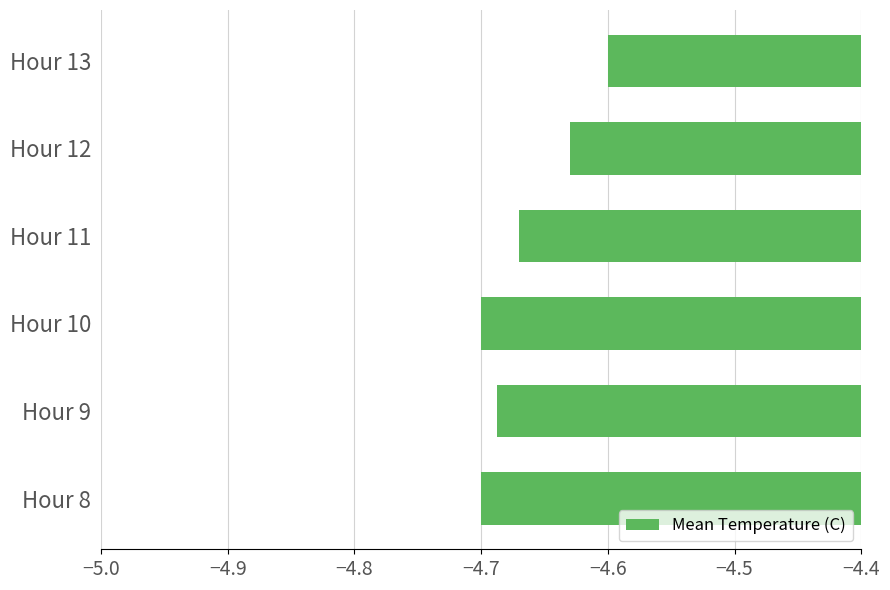

Which category has the highest value across all series?

Hour 13